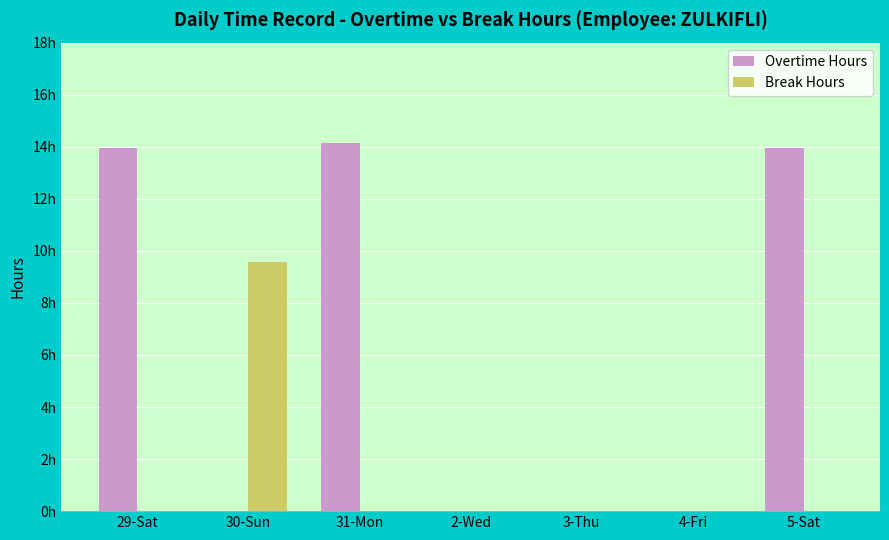

What are all the series names shown in the legend?

Overtime Hours, Break Hours